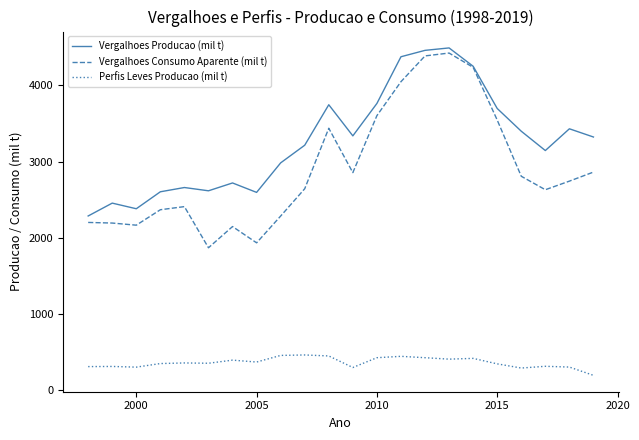

True or false: Perfis Leves Producao (mil t) has more than 1 interior local peaks.

True